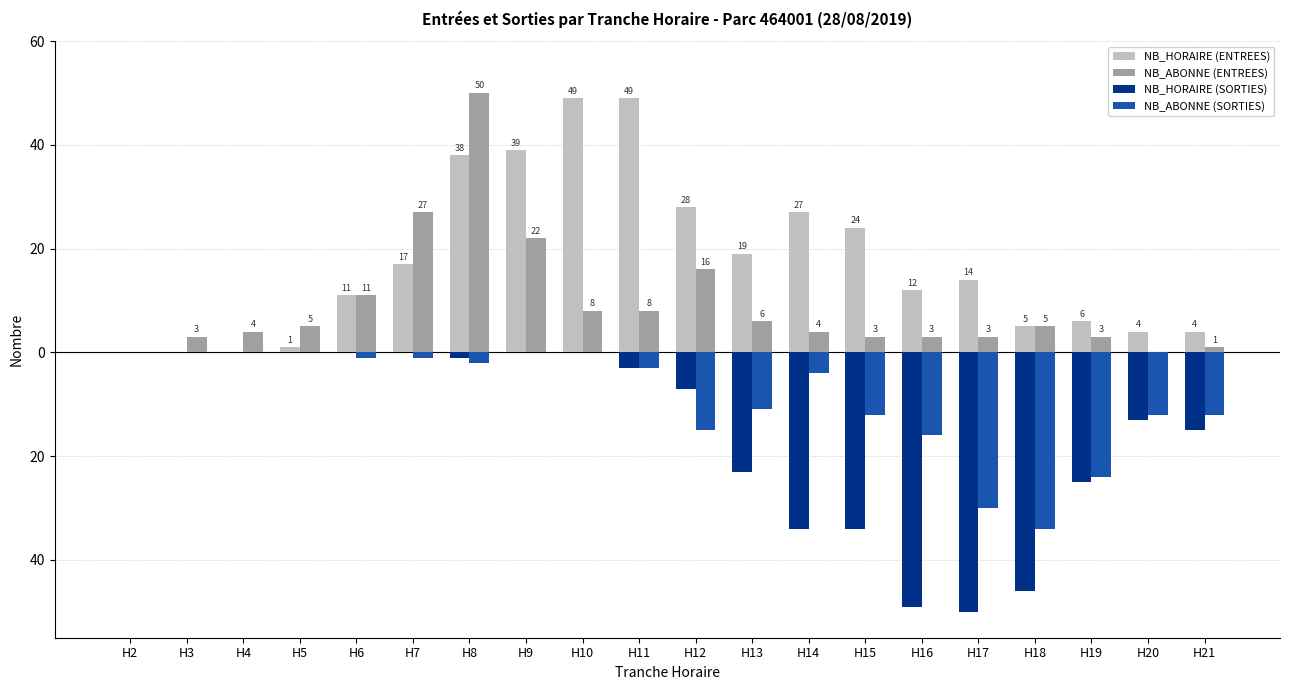

What are all the series names shown in the legend?

NB_HORAIRE (ENTREES), NB_ABONNE (ENTREES), NB_HORAIRE (SORTIES), NB_ABONNE (SORTIES)